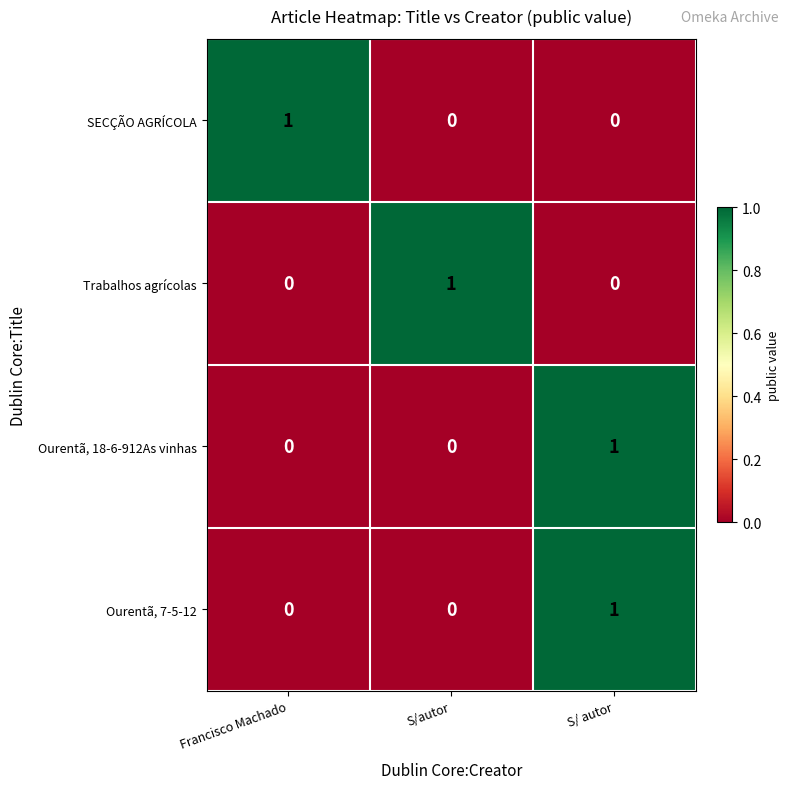

At which category is the sum across all series the highest?

S/ autor